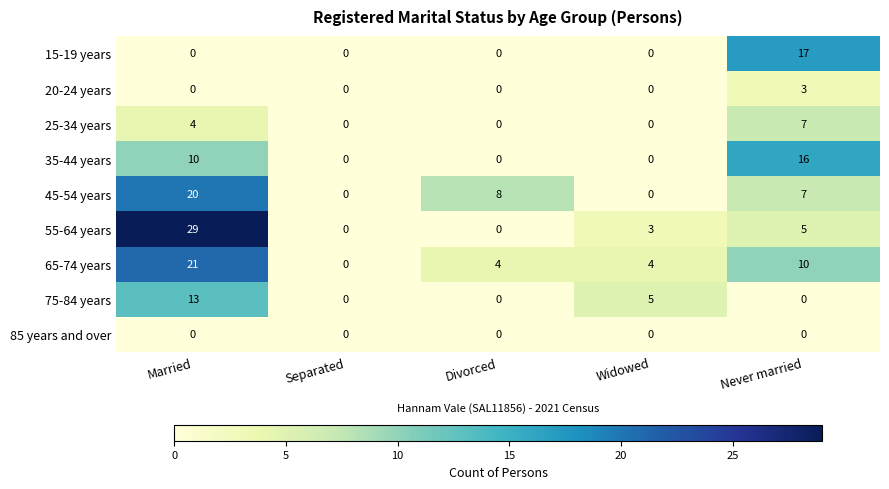

True or false: 35-44 years has a value of 0 at Separated.

True